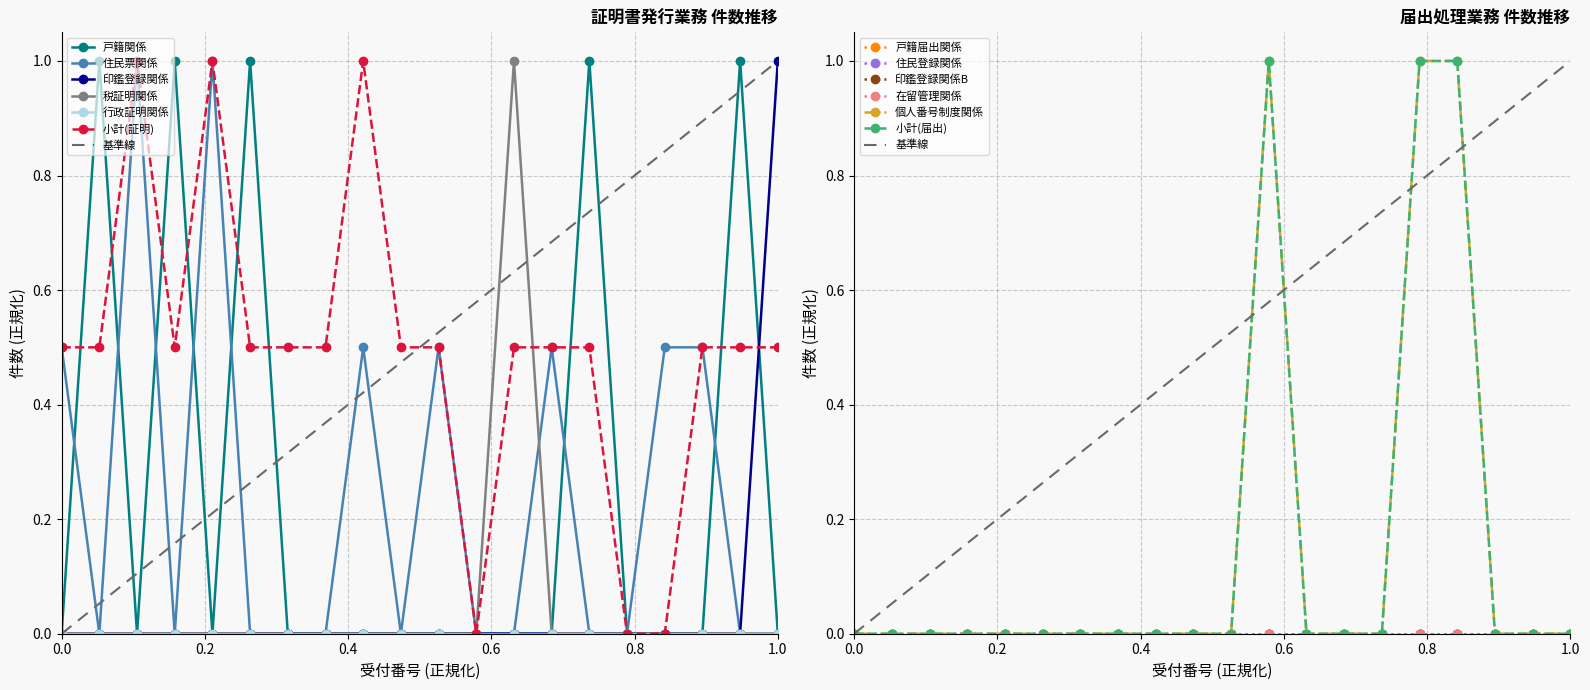

At which category is the sum across all series the highest?

3